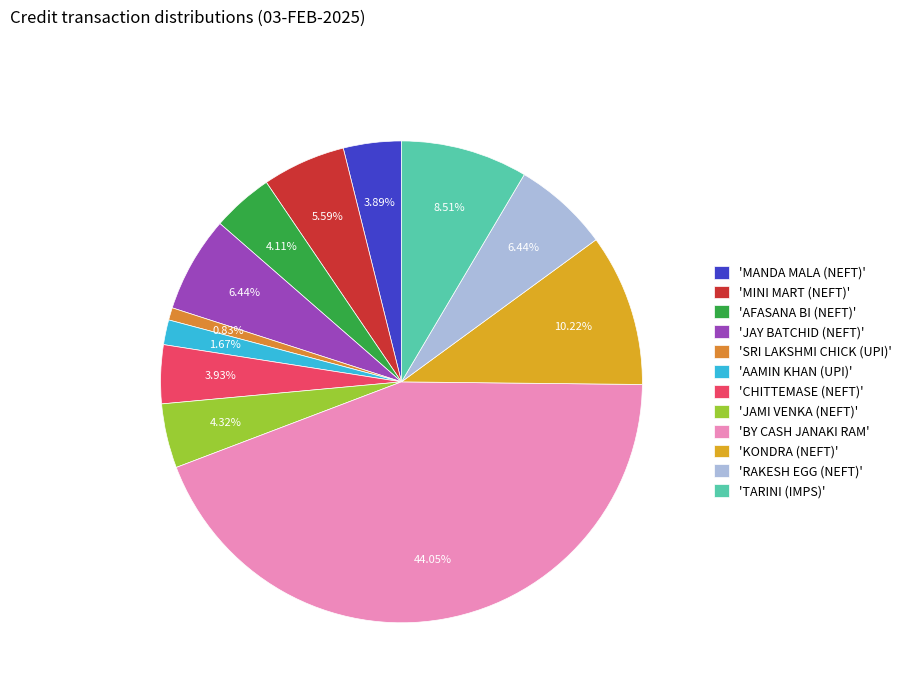

To the nearest percent, what is the difference between the largest and smallest slice percentages?

43%